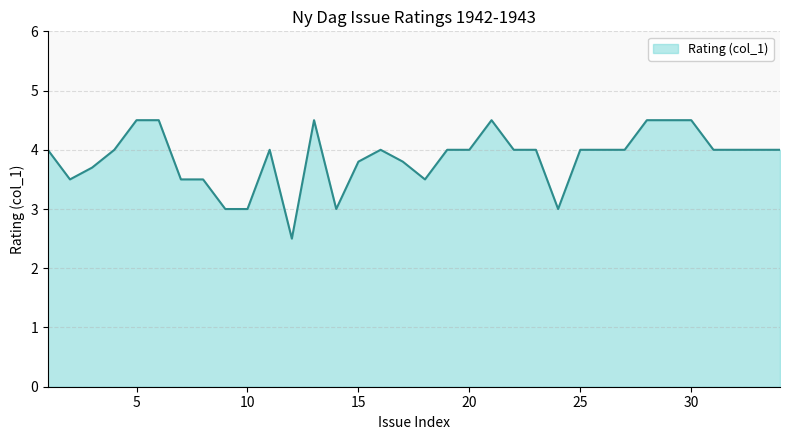

What is the difference between the maximum and minimum values?

2.0